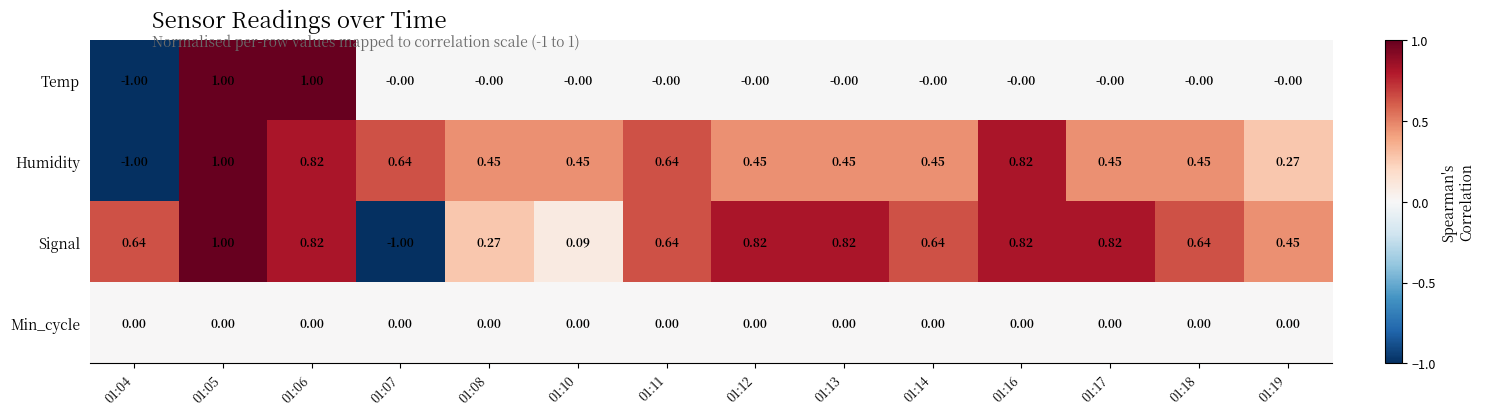

What is the total value across all series at 01:07?

-0.4